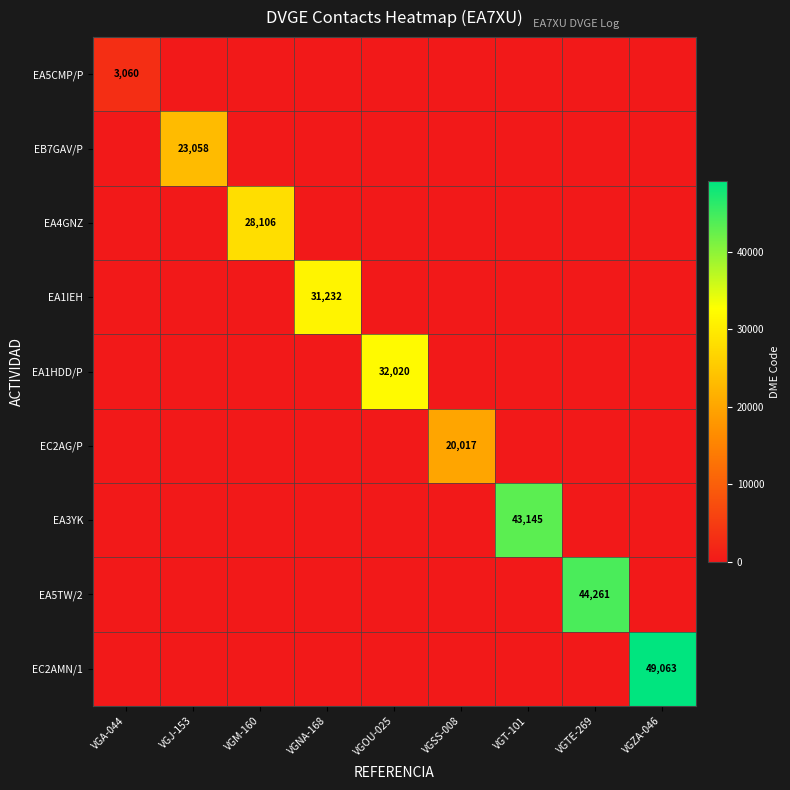

Which series has the largest total across all categories?

EC2AMN/1